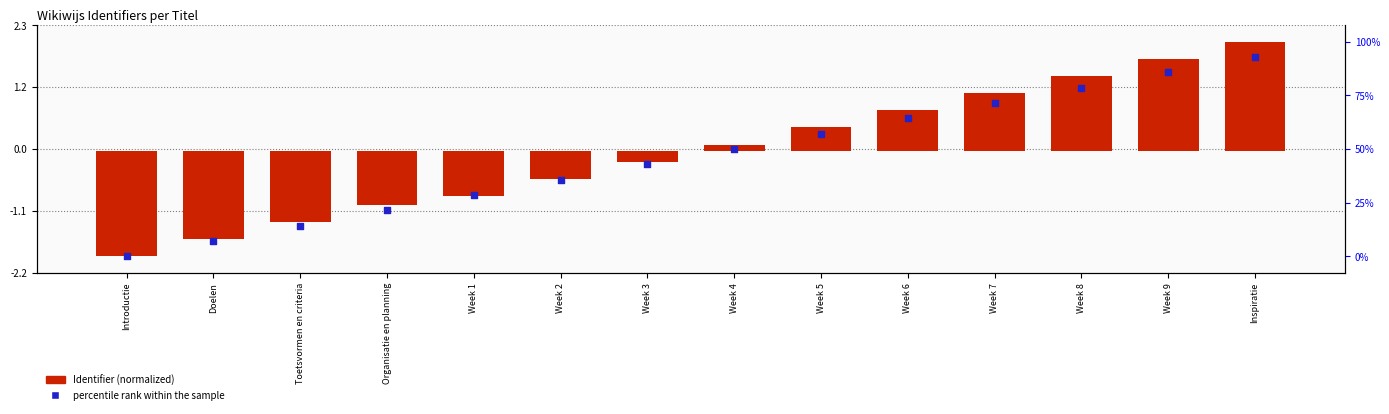

Which series reaches the maximum Y coordinate?

Identifier (normalized)